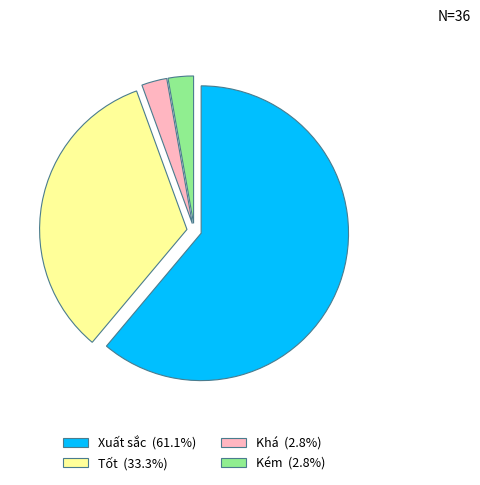

What is the ratio of the value at Khá to the value at Kém?

1.0